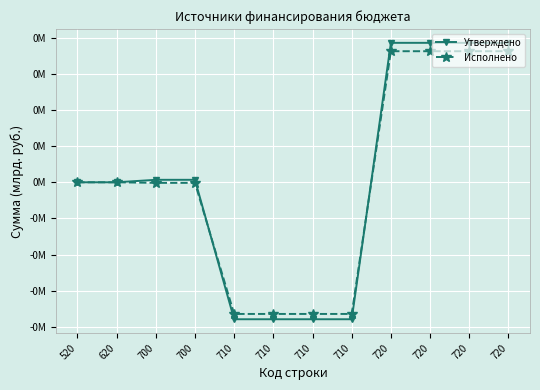

At which category is the sum across all series the highest?

720